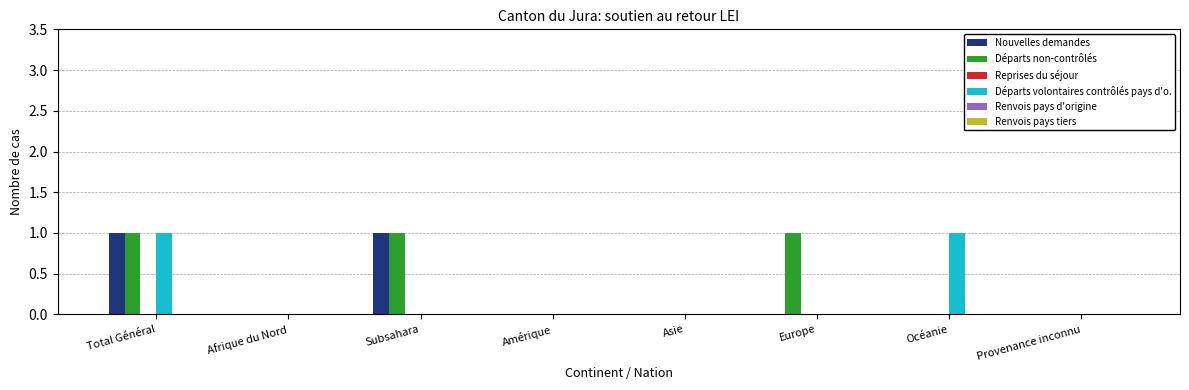

Reading left to right, extract all data points from this chart.

Nouvelles demandes: Total Général=1	Afrique du Nord=0	Subsahara=1	Amérique=0	Asie=0	Europe=0	Océanie=0	Provenance inconnu=0
Départs non-contrôlés: Total Général=1	Afrique du Nord=0	Subsahara=1	Amérique=0	Asie=0	Europe=1	Océanie=0	Provenance inconnu=0
Départs volontaires contrôlés pays d'o.: Total Général=1	Afrique du Nord=0	Subsahara=0	Amérique=0	Asie=0	Europe=0	Océanie=1	Provenance inconnu=0